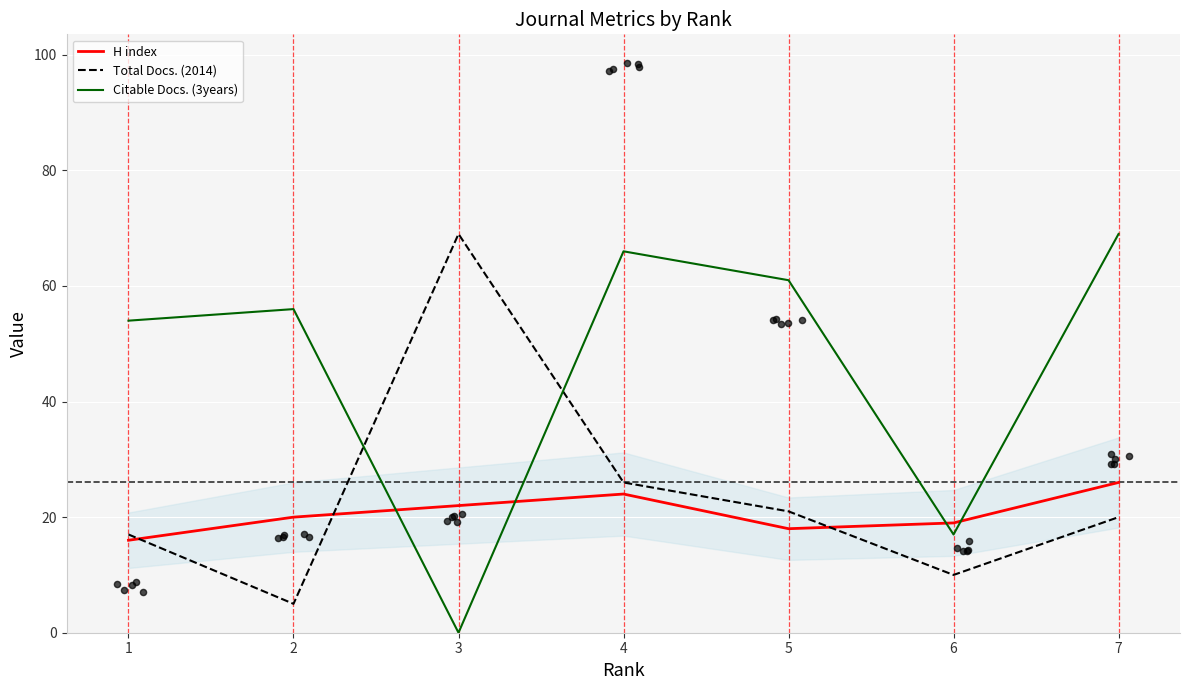

What are all the series names shown in the legend?

H index, Total Docs. (2014), Citable Docs. (3years)